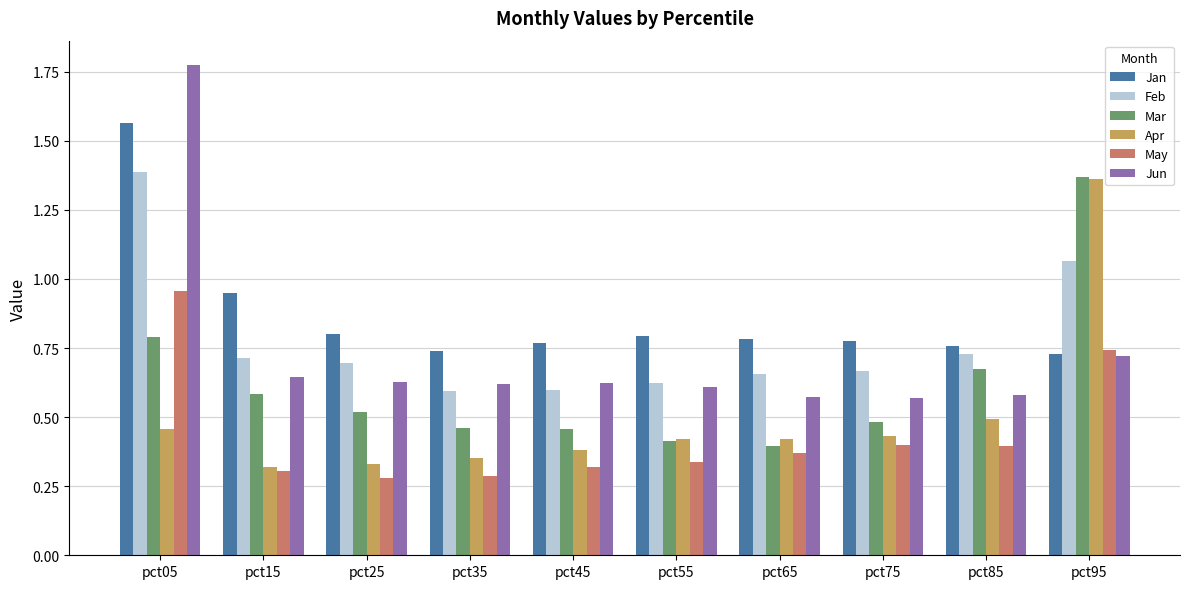

What is the sum of all Feb values?

7.7